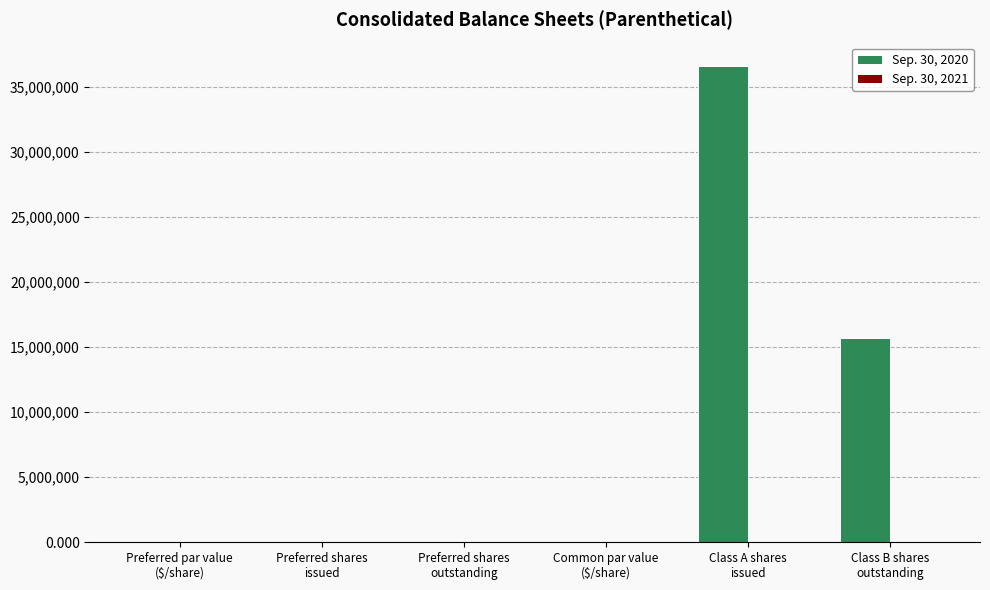

What is the maximum value shown in the chart?

36600639.0